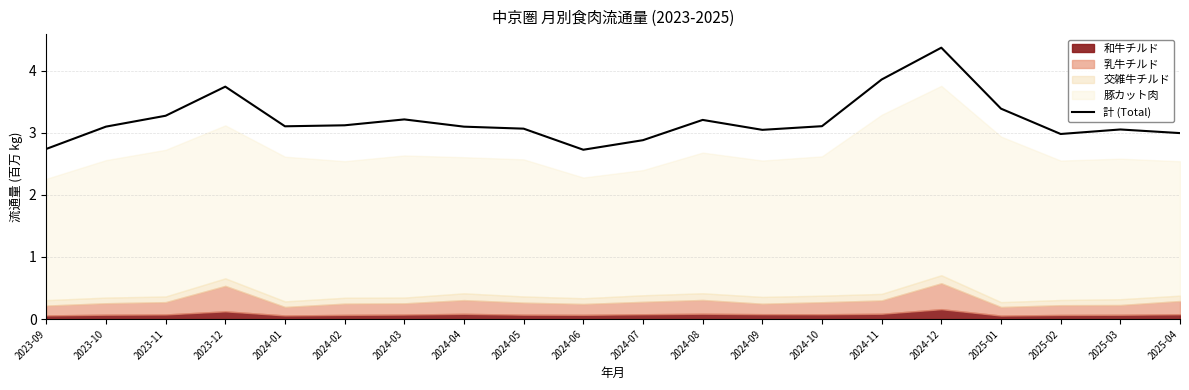

What is the value of the 1st point from the left?

2.7